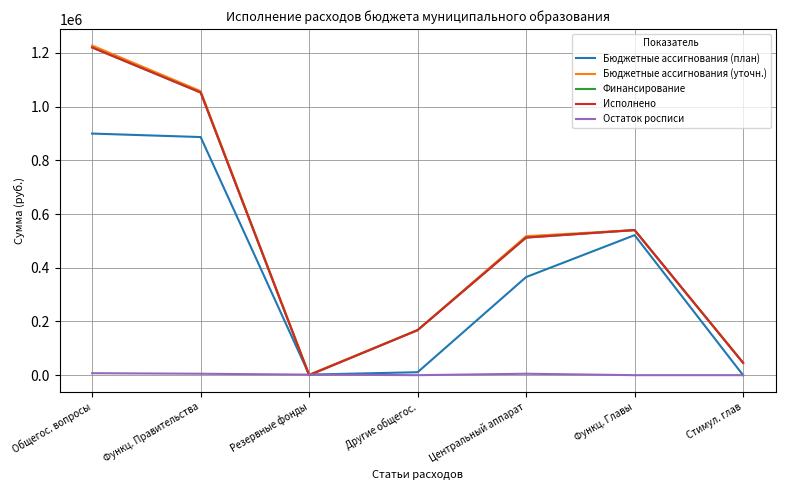

Reading left to right, transcribe all the data shown in this chart.

Бюджетные ассигнования (план): 899678.0	886678.0	2000.0	11000.0	365290.0	521388.0	0.0
Бюджетные ассигнования (уточн.): 1227605.2	1057870.2	2000.0	167735.0	517648.8	540221.4	46000.0
Финансирование: 1220302.7	1052567.7	0.0	167735.0	512346.3	540221.4	46000.0
Исполнено: 1220302.7	1052567.7	0.0	167735.0	512346.3	540221.4	46000.0
Остаток росписи: 7302.5	5302.5	2000.0	0.0	5302.5	0.0	0.0